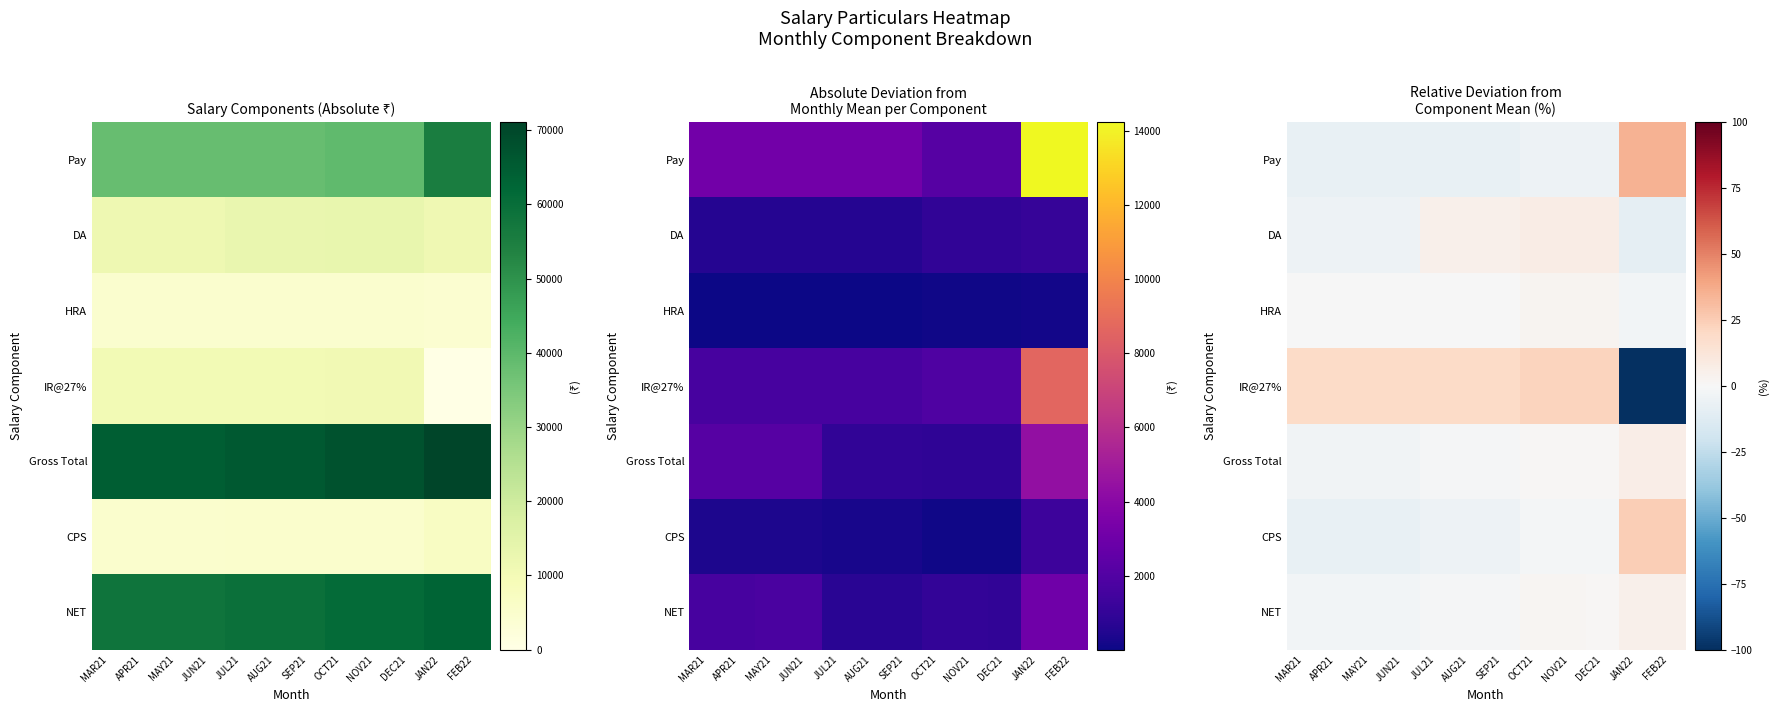

What is the total value across all series at DEC21?

27.8